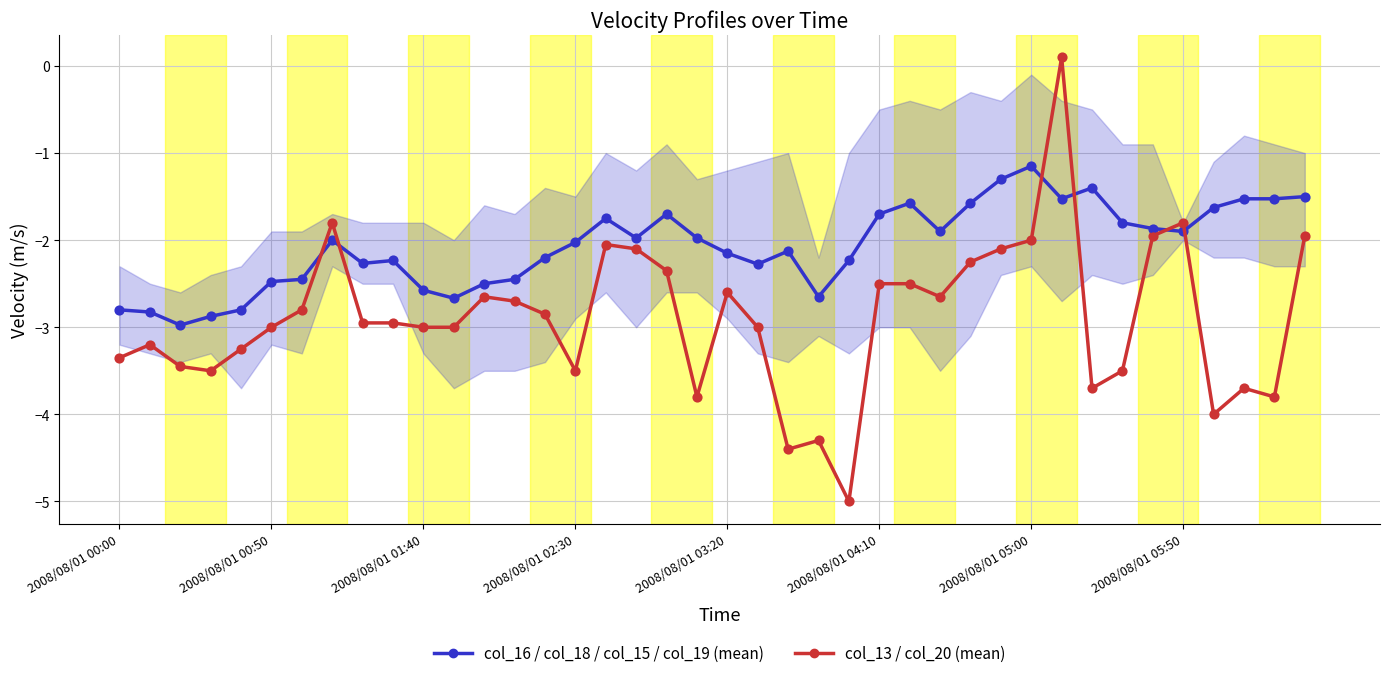

Which series has the widest spread of Y values?

col_13 / col_20 (mean)